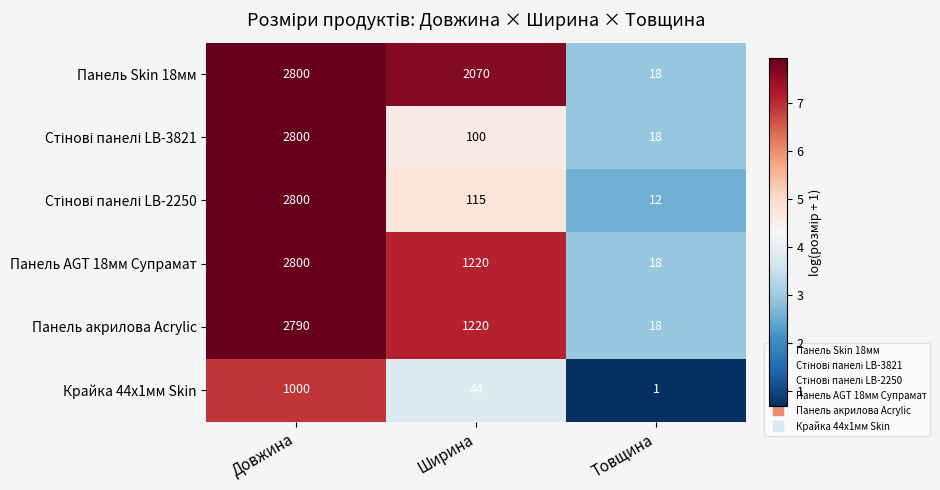

List the labels in order of Панель Skin 18мм value, largest first.

Довжина, Ширина, Товщина